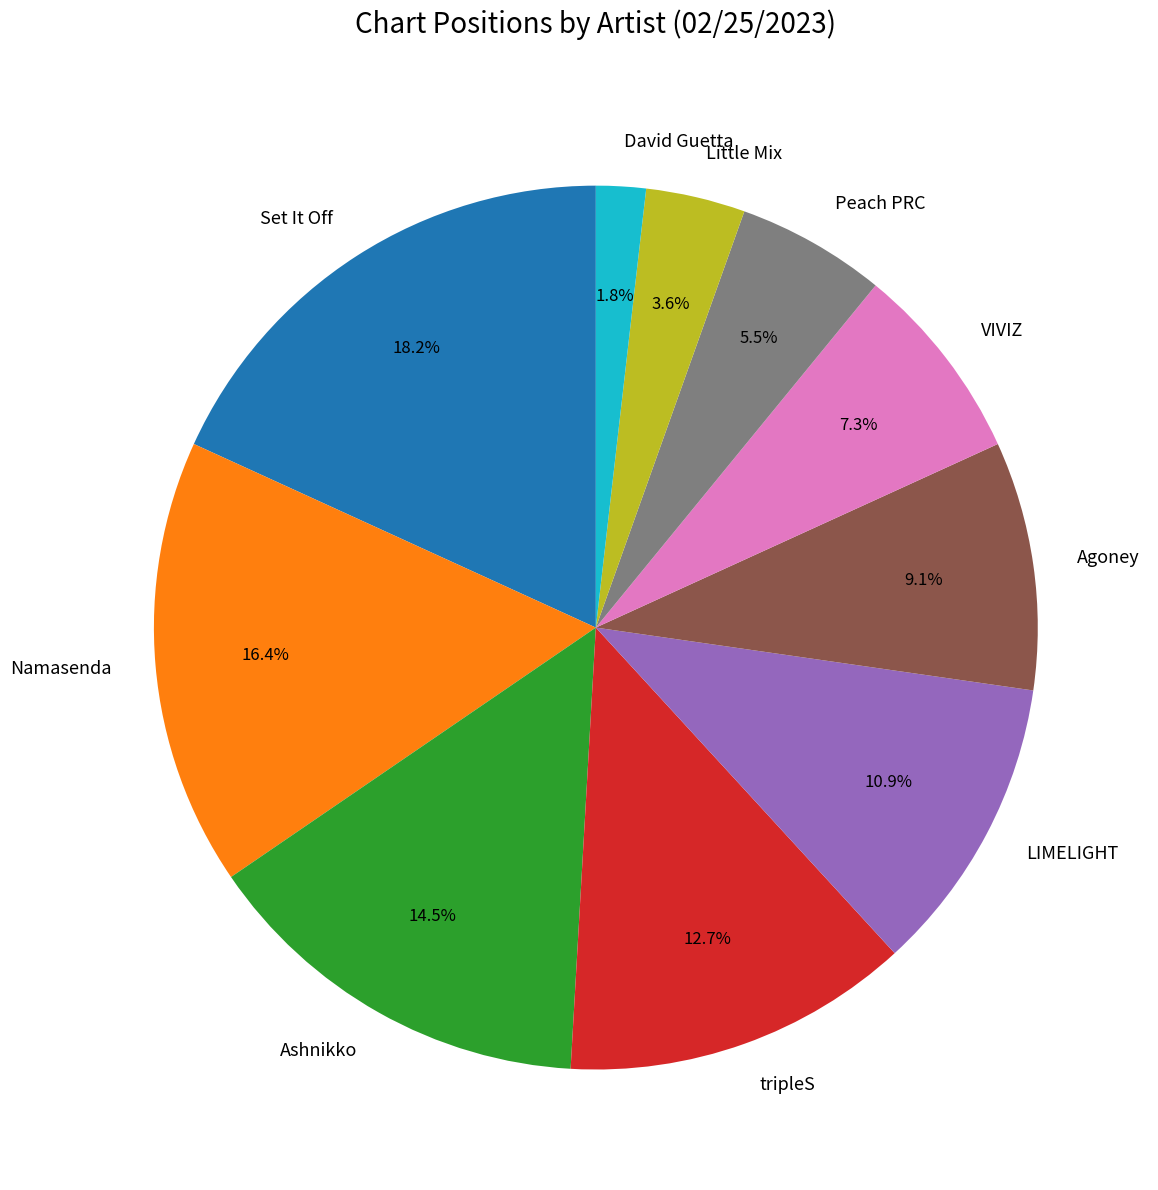

Between VIVIZ and Agoney, which is larger?

Agoney